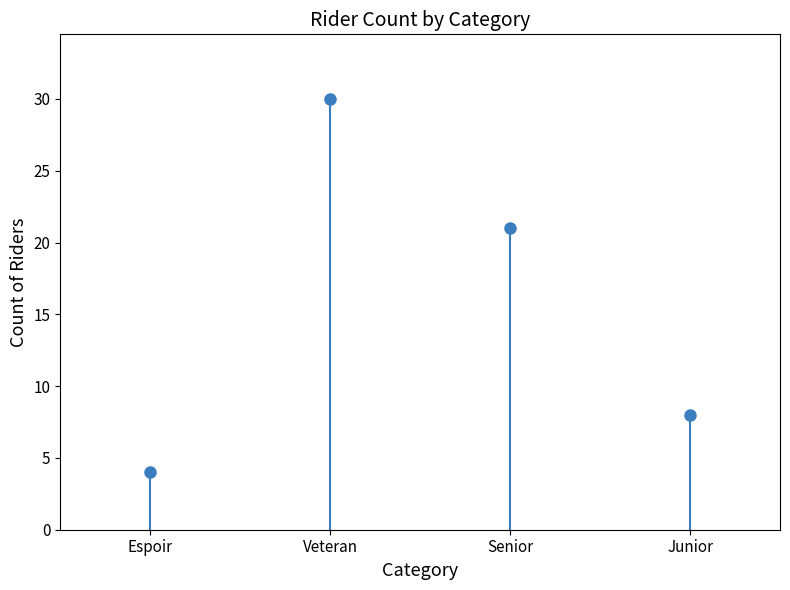

What is the sum of the values at Junior and Veteran?

38